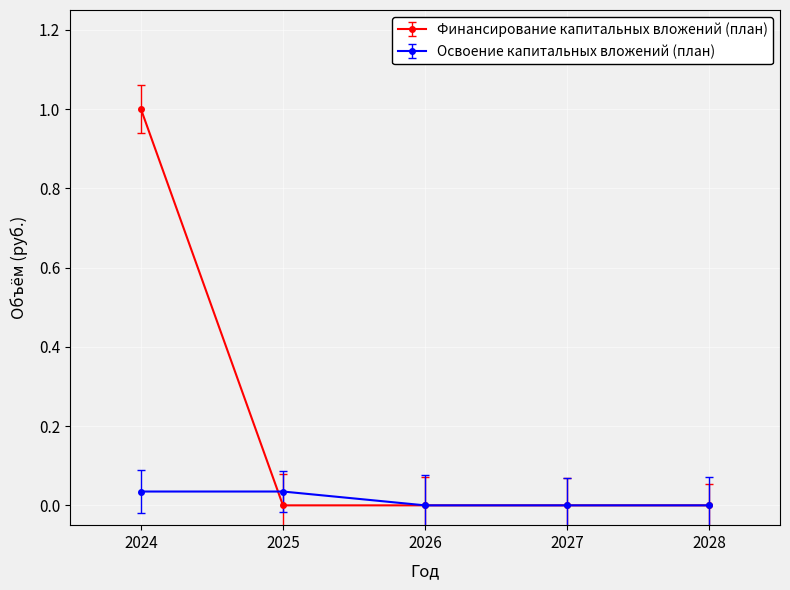

List the series in order of their overall mean, highest first.

Финансирование капитальных вложений (план), Освоение капитальных вложений (план)